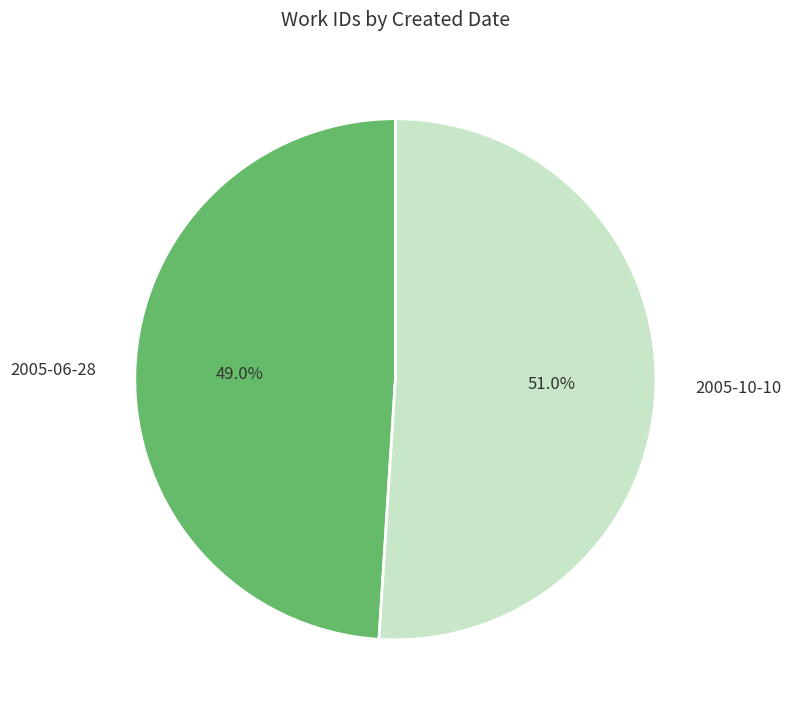

Is the sum of 2005-10-10 and 2005-06-28 greater than half?

Yes